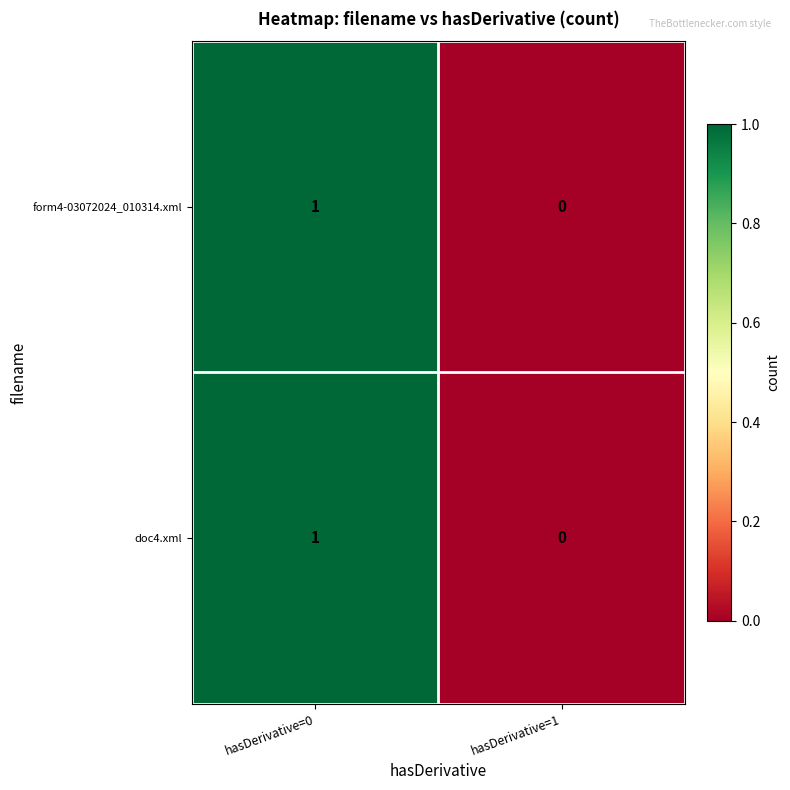

Rank the categories by doc4.xml value from lowest to highest.

hasDerivative=1, hasDerivative=0